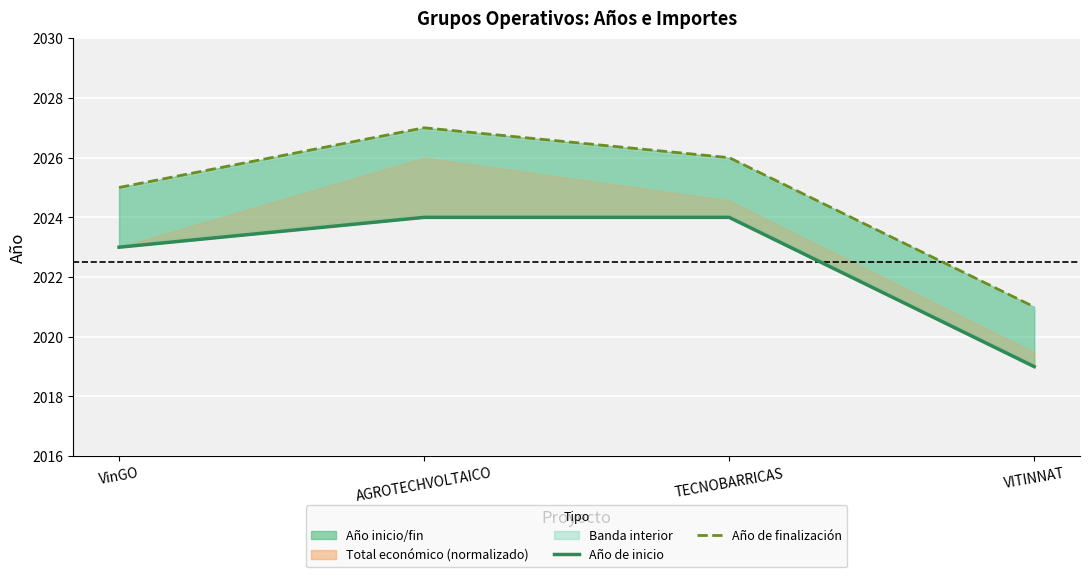

How many lines are shown in the chart?

2